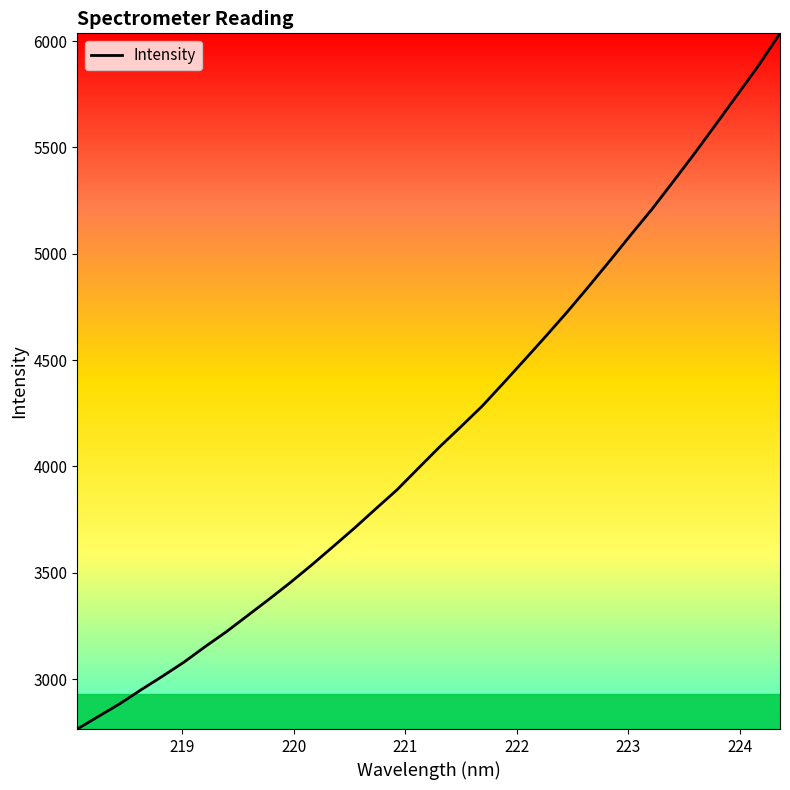

What is the smallest value displayed?

2764.8